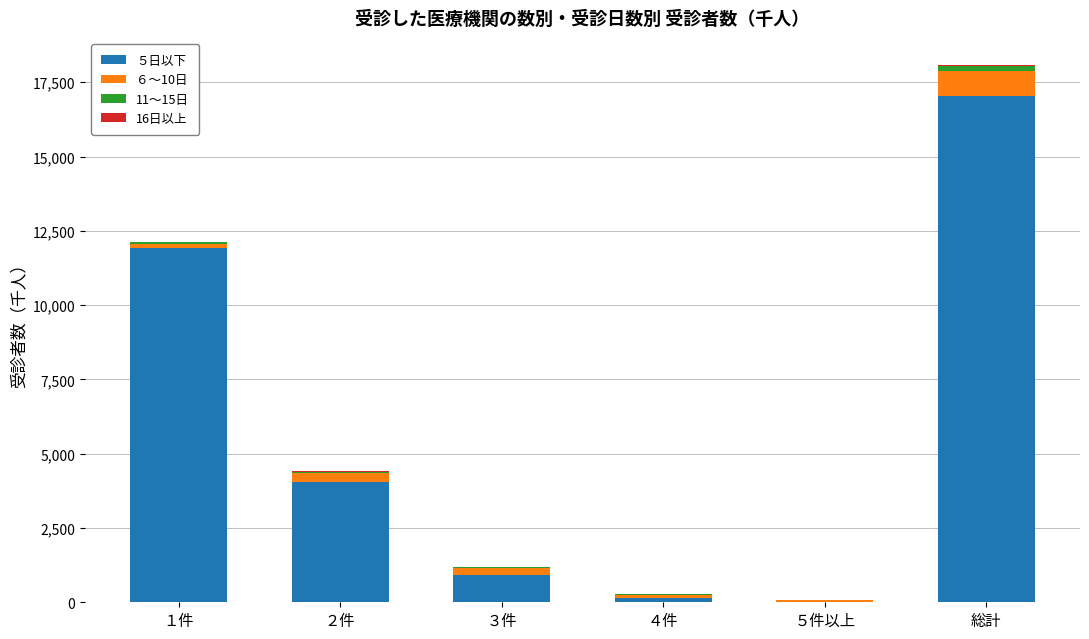

At which category is the sum across all series the highest?

総計